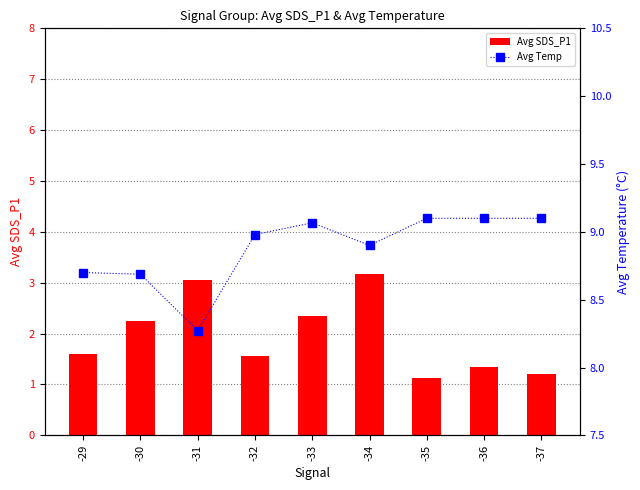

List the series in order of their peak value, lowest first.

Avg SDS_P1, Avg Temp